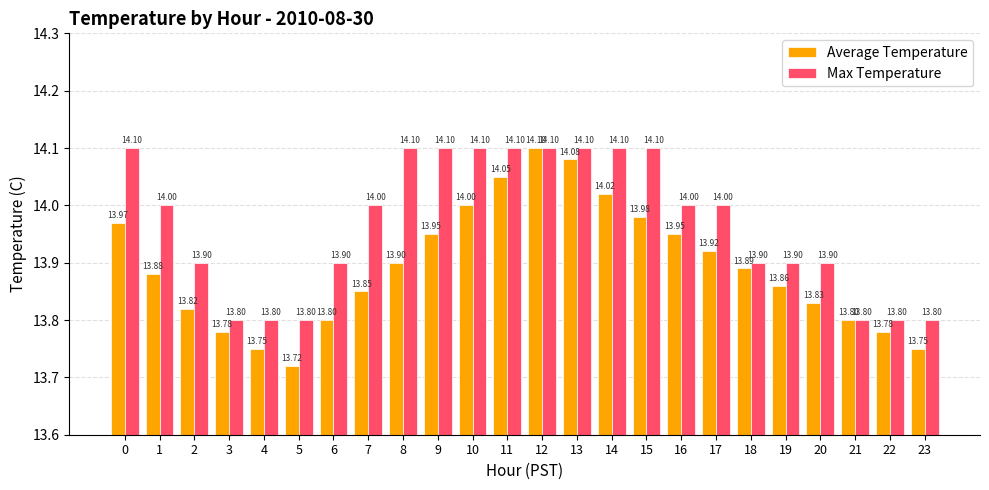

What is the value of the Average Temperature bar at the 7th from the left?

13.8